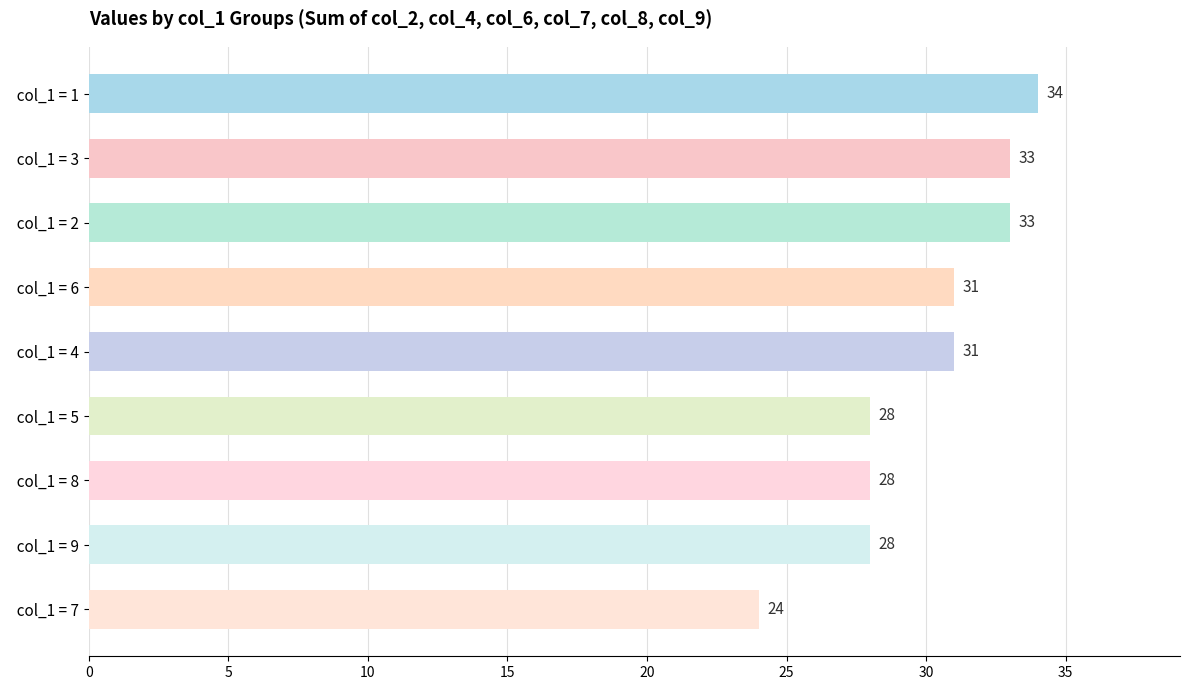

Are the bars horizontal?

Yes